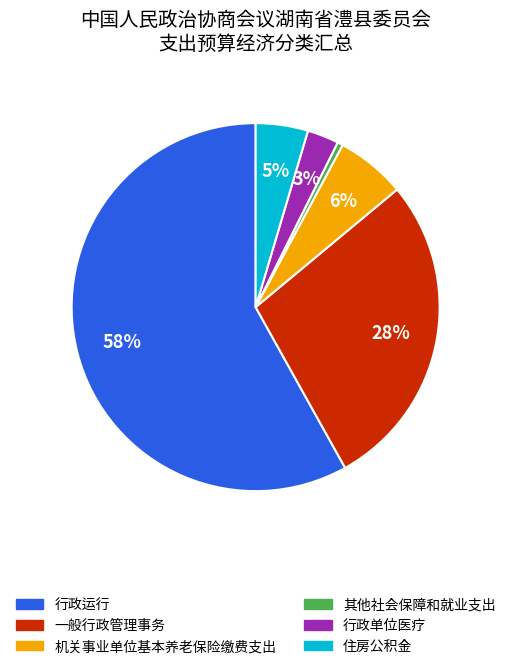

Between 机关事业单位基本养老保险缴费支出 and 住房公积金, which is larger?

机关事业单位基本养老保险缴费支出